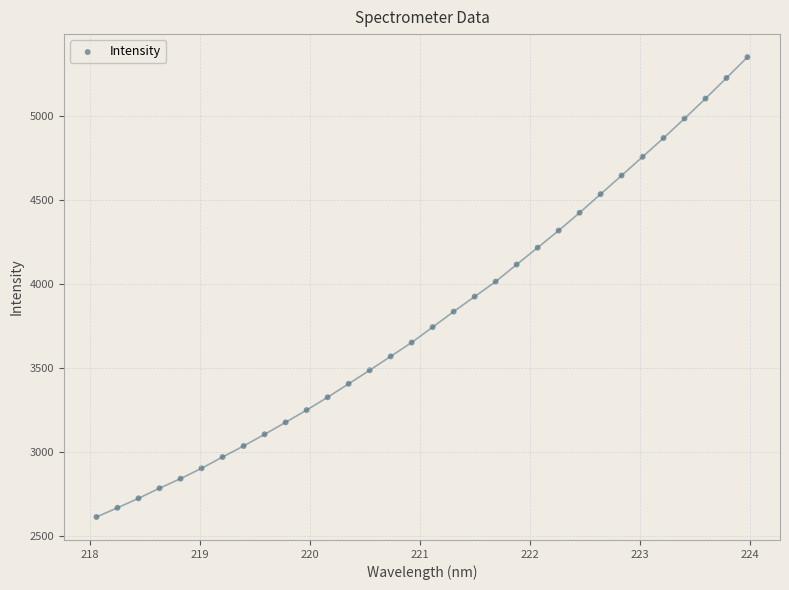

What is the range of X values (max minus min)?

5.9